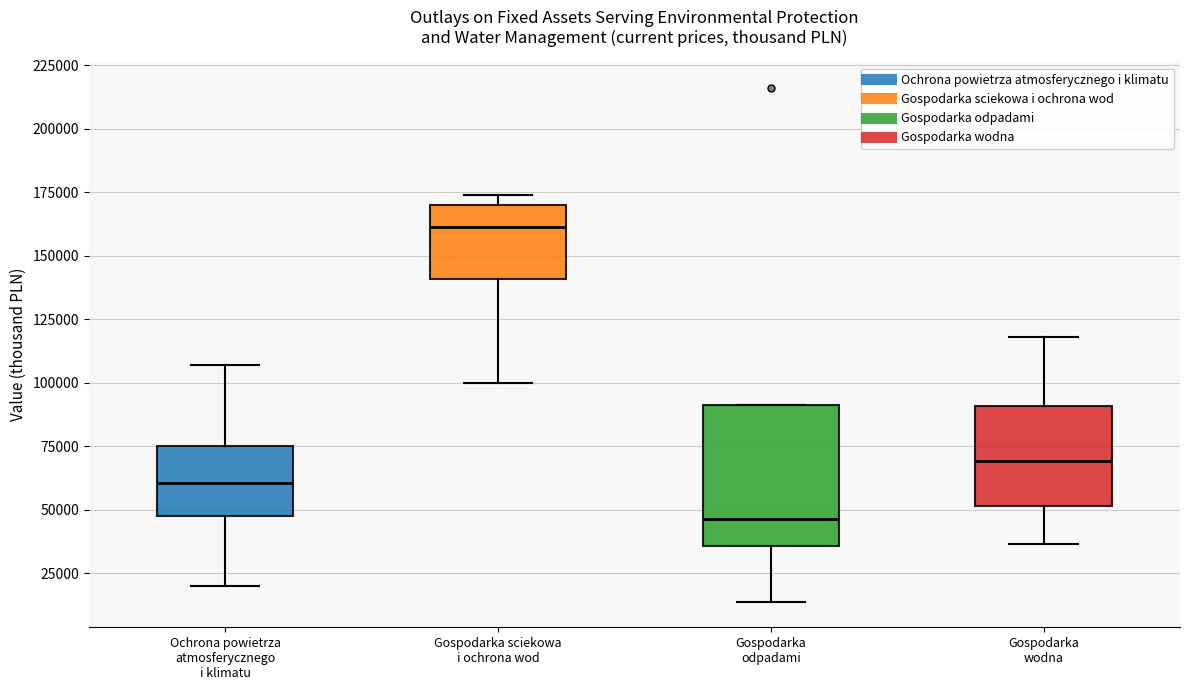

Which box is the tallest, from its lower edge to its upper edge?

Gospodarka odpadami